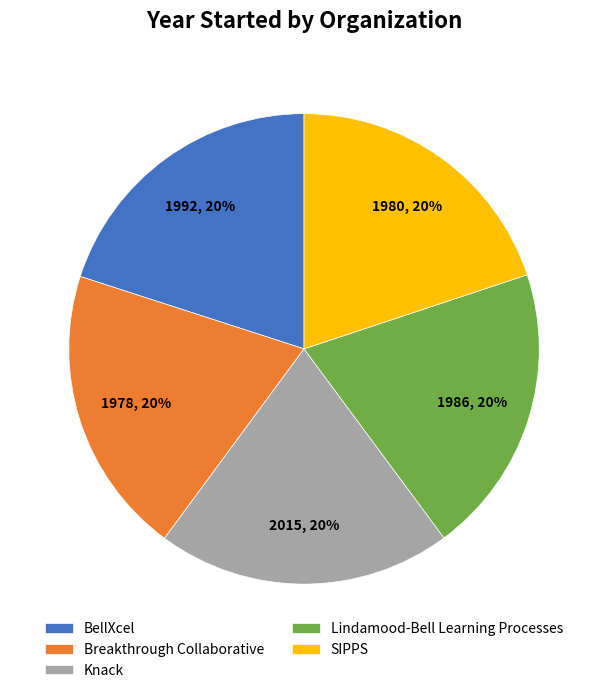

What is the ratio of the value at BellXcel to the value at Knack?

1.0